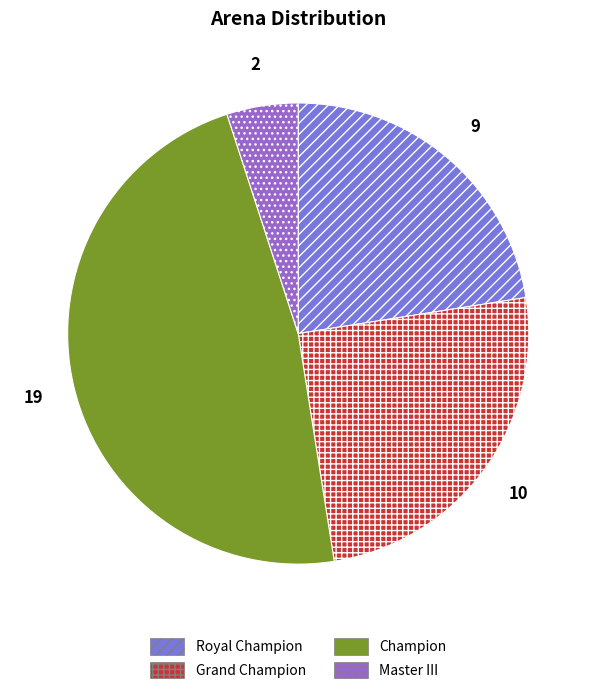

Does Champion represent more than half of the total?

No